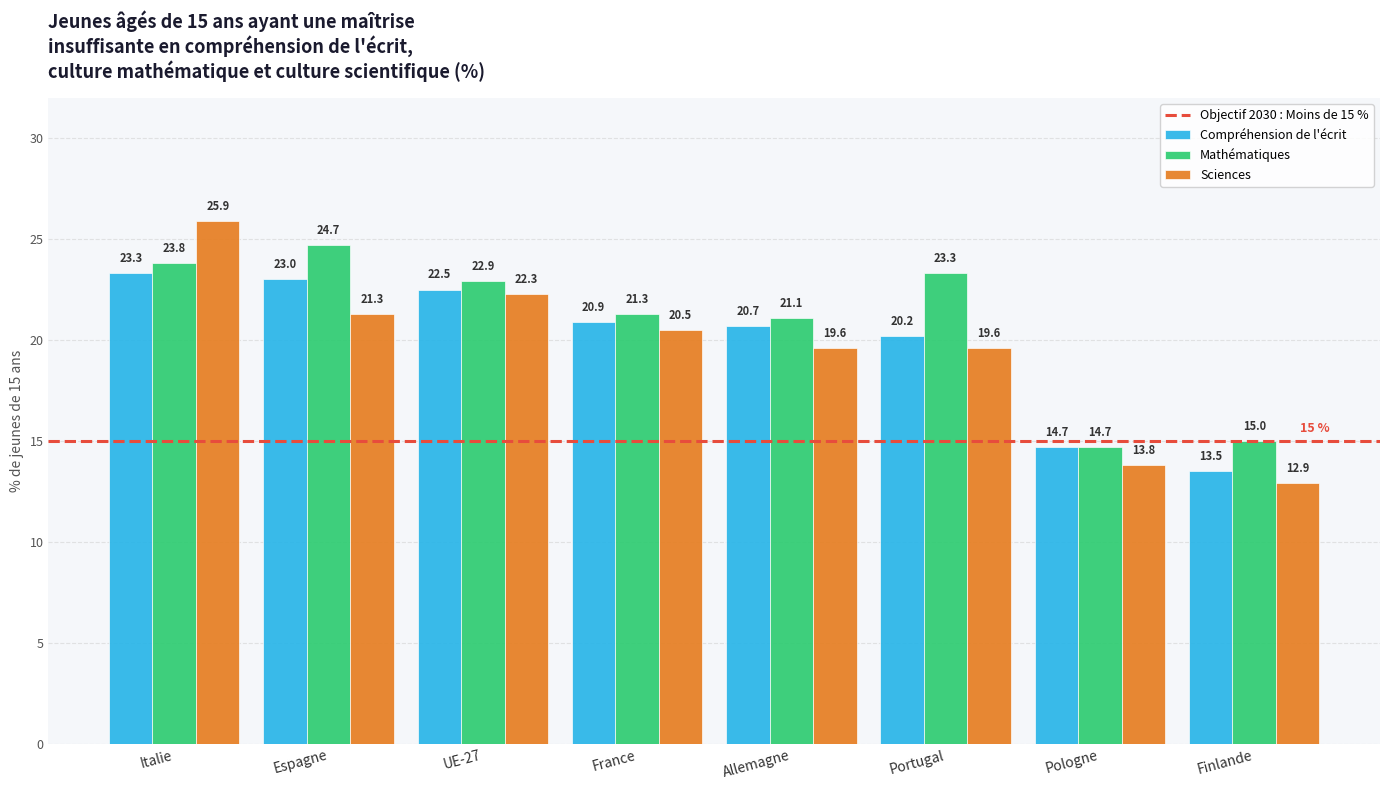

At which category is the sum across all series the highest?

Italie